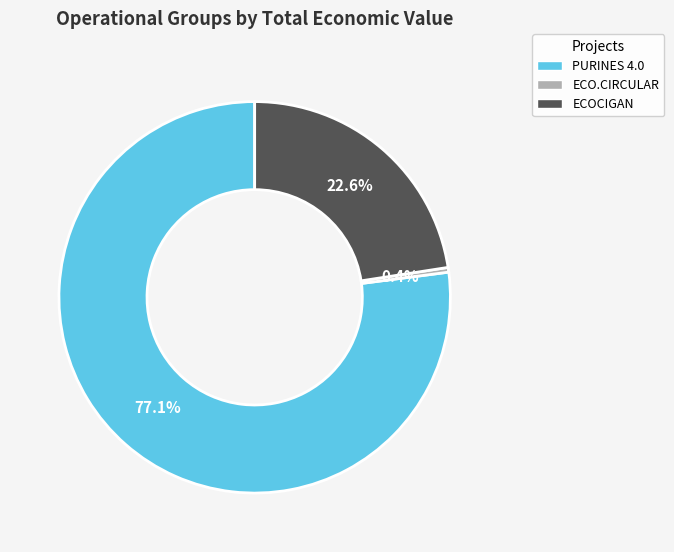

What percentage do PURINES 4.0 and ECO.CIRCULAR together represent?

77.4%